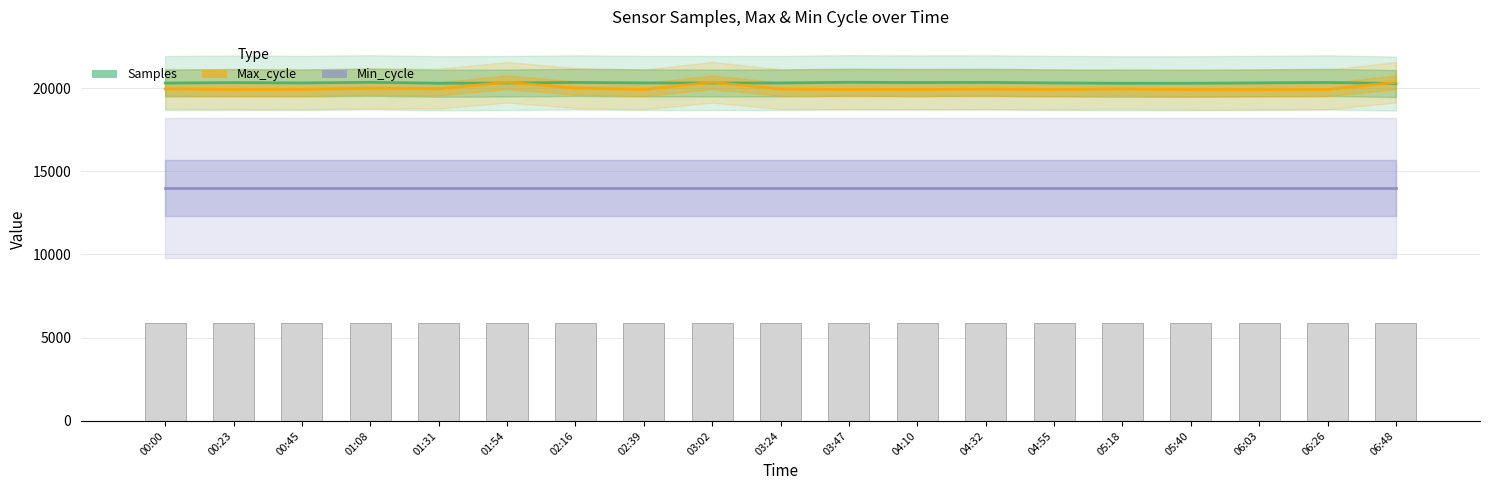

What is the value of the Min_cycle (scaled) bar at the 18th from the left?

5895.4